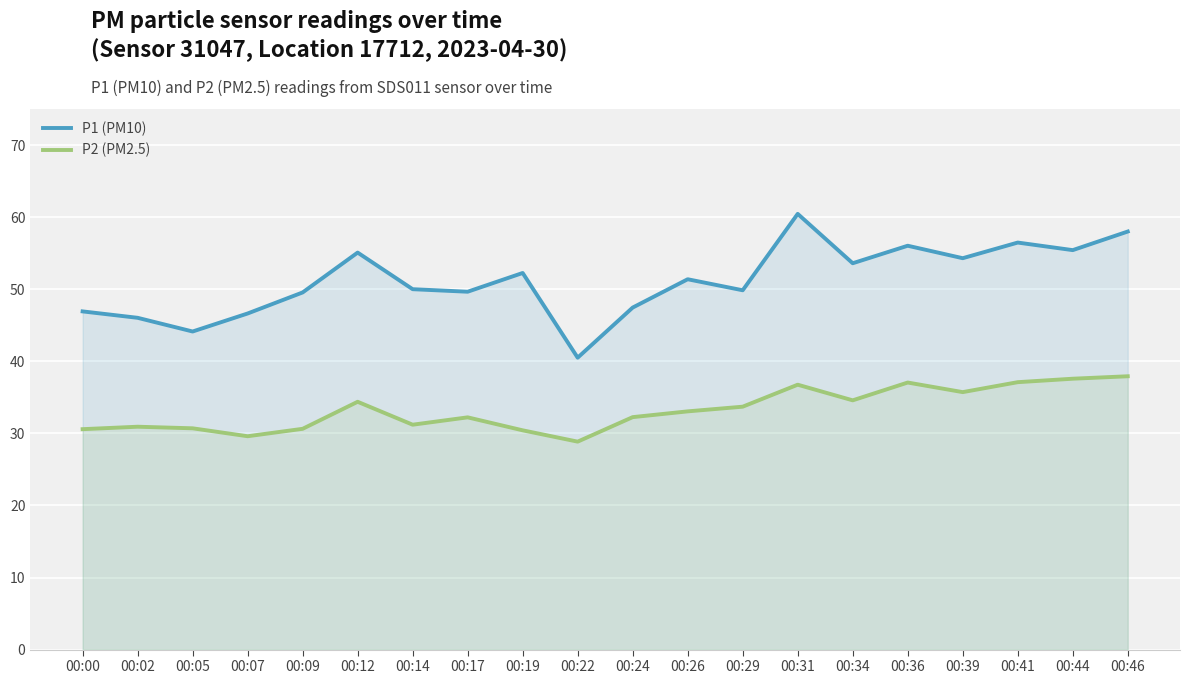

Reading left to right, transcribe all the data shown in this chart.

P1 (PM10): 00:00=46.9	00:02=46.0	00:05=44.1	00:07=46.6	00:09=49.5	00:12=55.1	00:14=50.0	00:17=49.6	00:19=52.2	00:22=40.5	00:24=47.5	00:26=51.4	00:29=49.9	00:31=60.5	00:34=53.6	00:36=56.0	00:39=54.3	00:41=56.5	00:44=55.4	00:46=58.0
P2 (PM2.5): 00:00=30.6	00:02=30.9	00:05=30.7	00:07=29.6	00:09=30.6	00:12=34.4	00:14=31.2	00:17=32.2	00:19=30.4	00:22=28.9	00:24=32.2	00:26=33.0	00:29=33.7	00:31=36.8	00:34=34.6	00:36=37.0	00:39=35.7	00:41=37.1	00:44=37.6	00:46=37.9